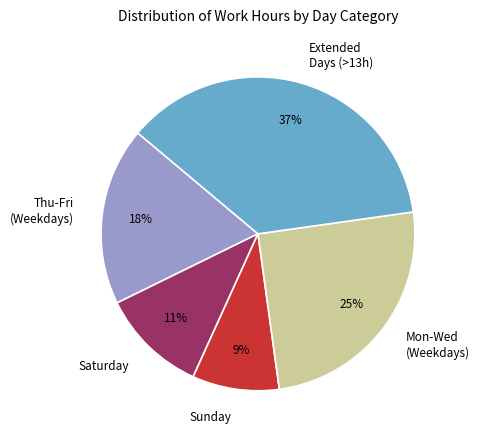

Which category has the smallest portion of the pie?

Sunday